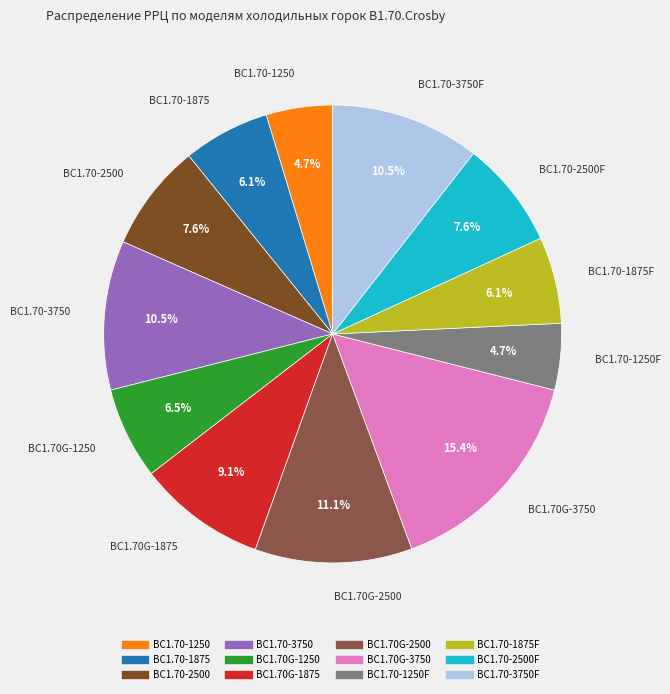

To the nearest percent, what is the difference between the largest and smallest slice percentages?

11%